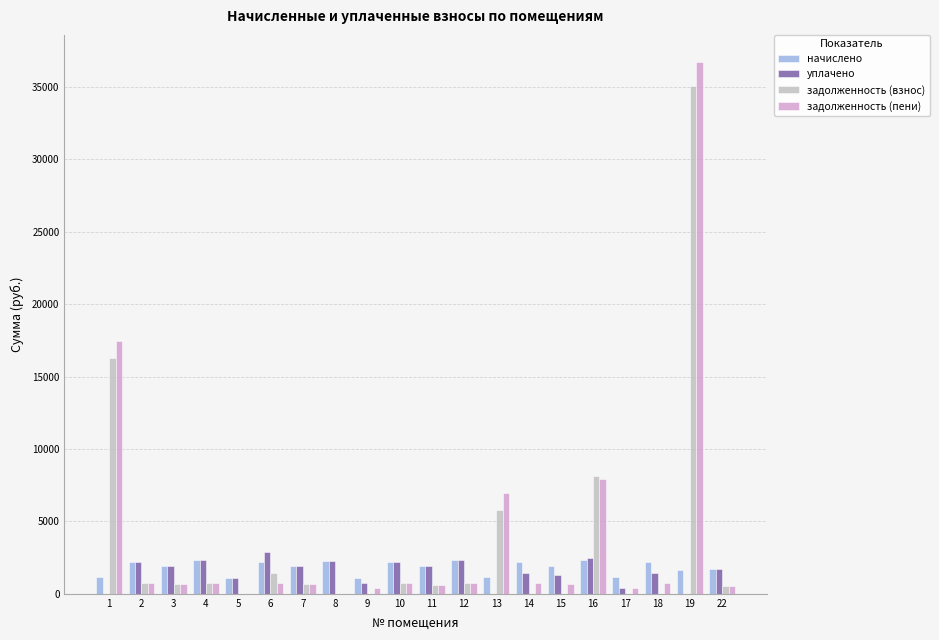

At which category is the sum across all series the highest?

19